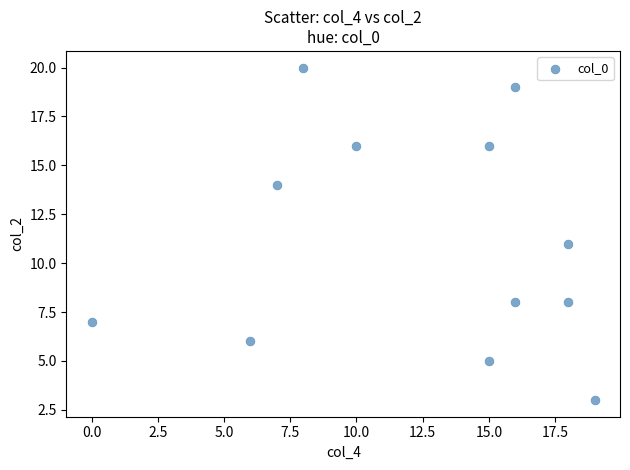

What is the average X value?

12